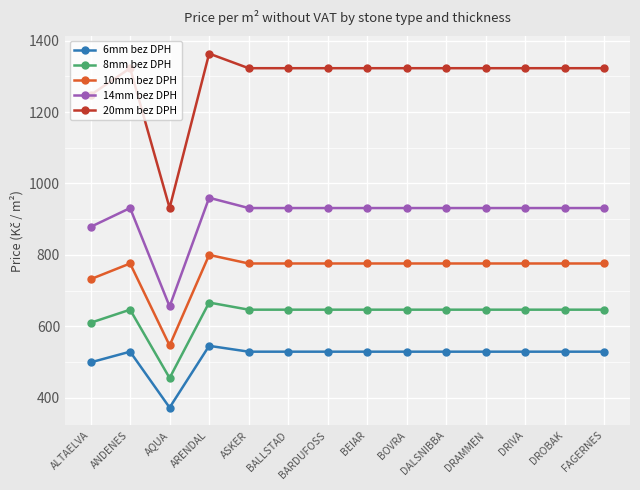

What is the difference between the highest and lowest values at ALTAELVA?

748.6